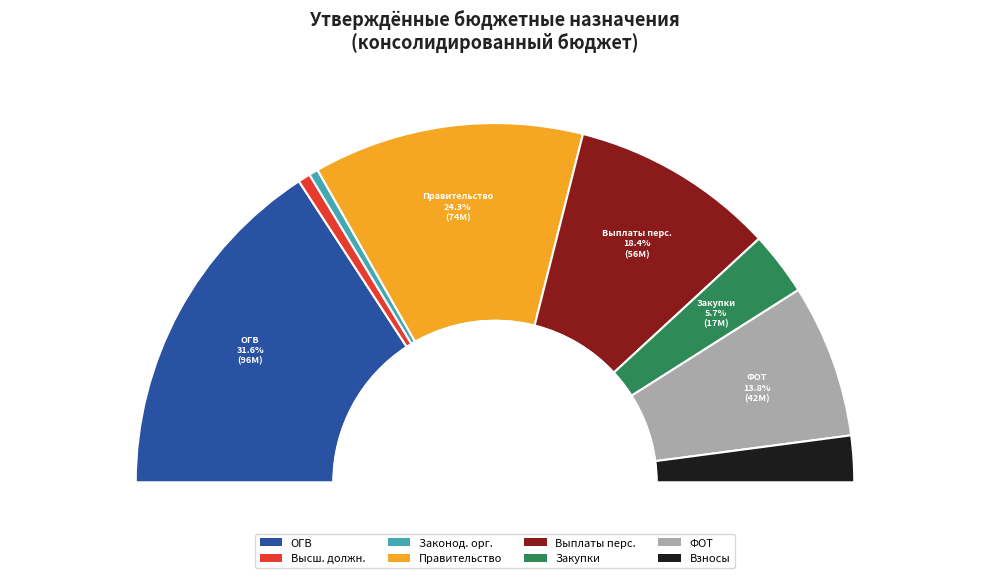

What is the smallest slice in the pie chart?

Функционирование законодательных органов